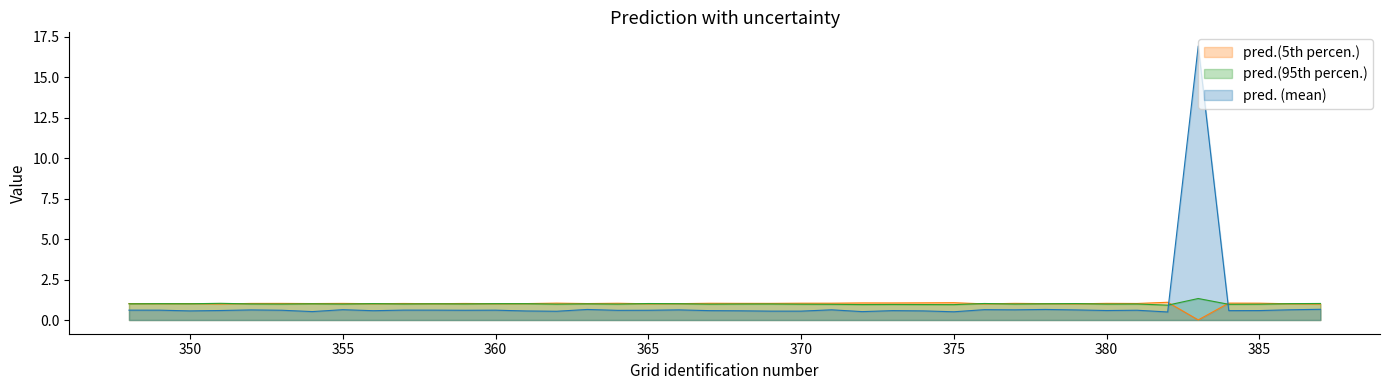

What is the maximum value shown in the chart?

16.9